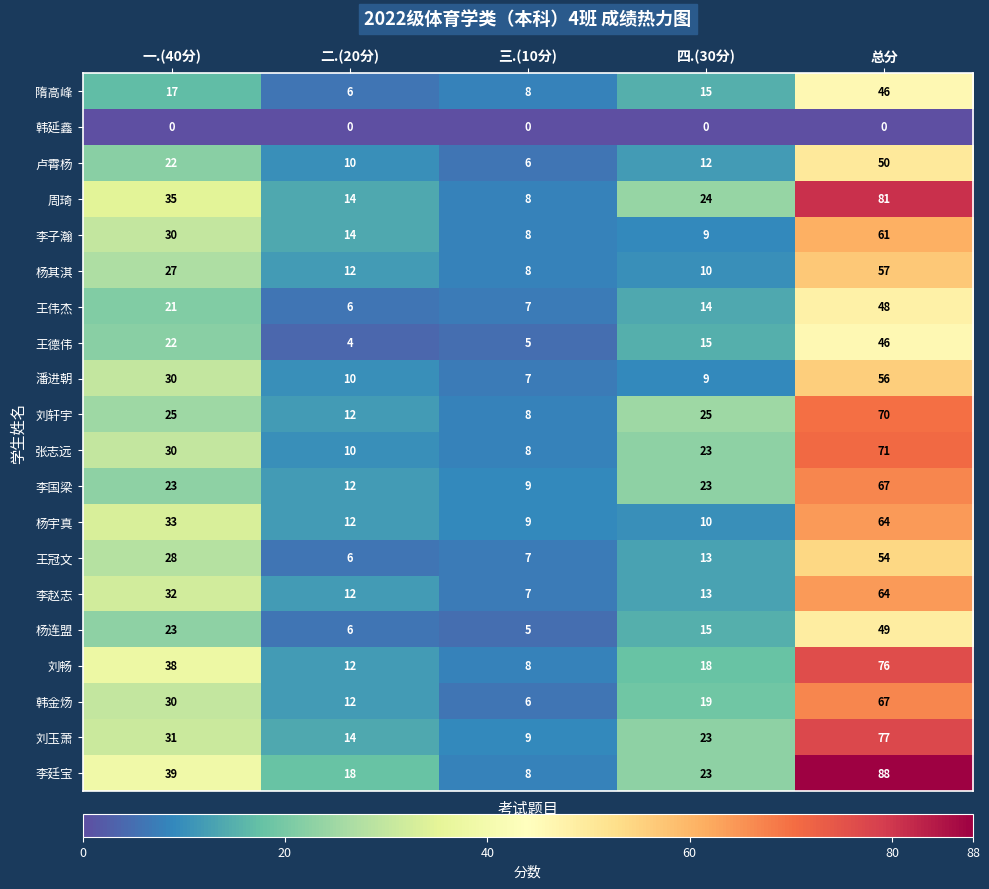

What is the difference between the 李赵志 values at 一.(40分) and 四.(30分)?

19